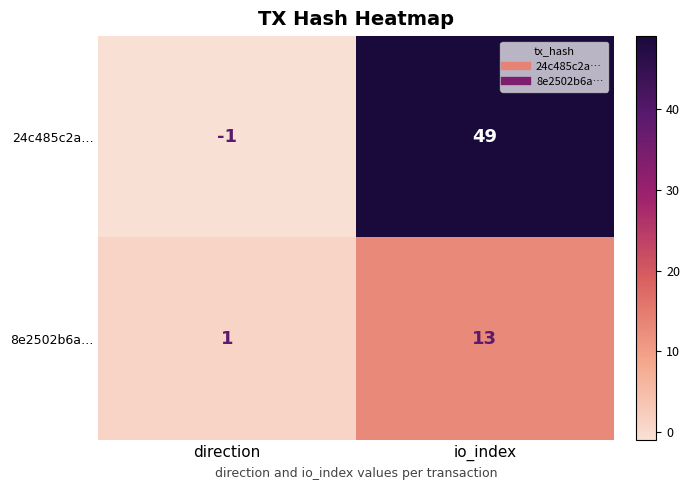

Between direction and io_index, which series saw the biggest shift?

24c485c2a…